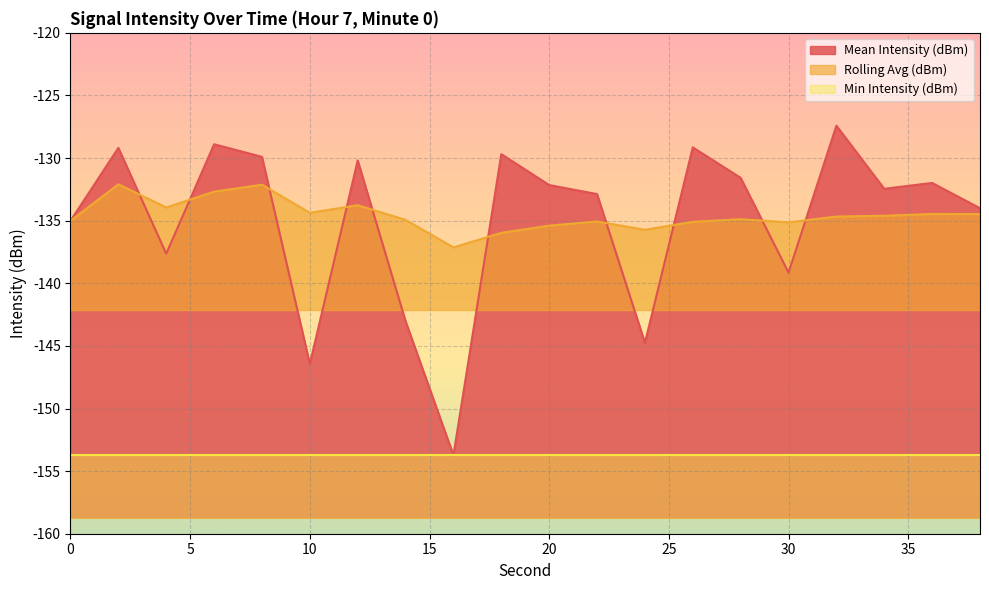

What is the difference between the Rolling Avg (dBm) values at 20 and 26?

0.3